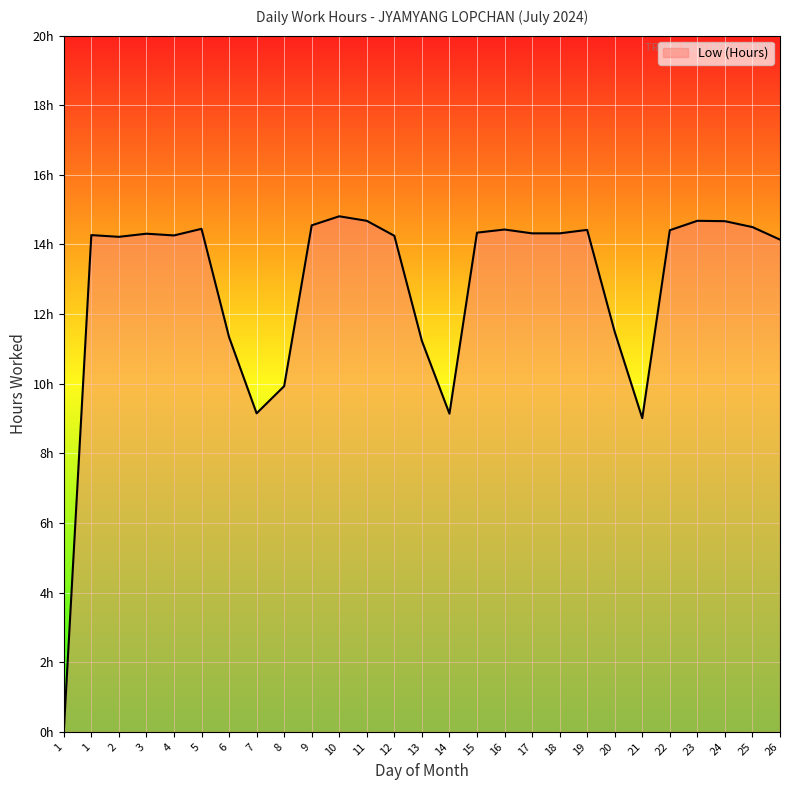

Which label corresponds to the largest value in the chart?

10